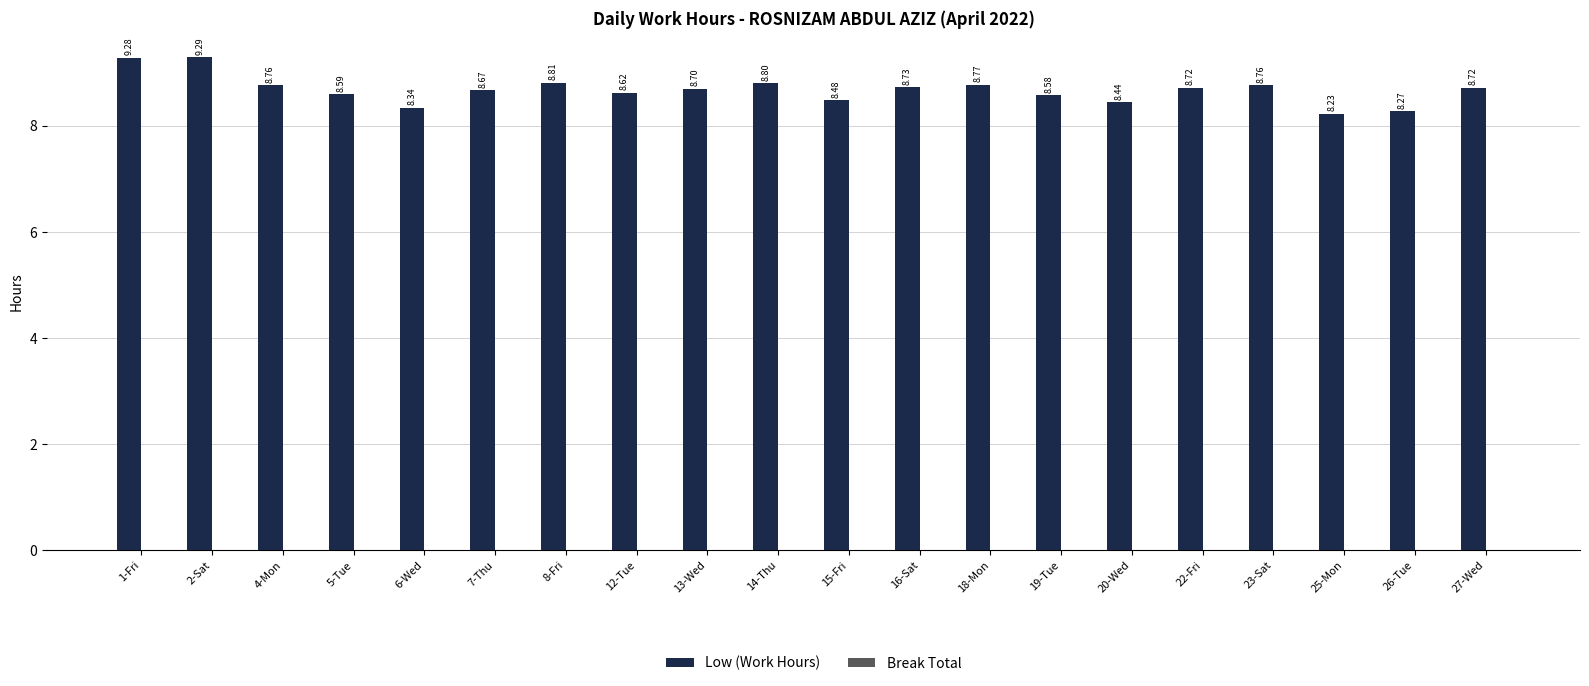

Does the chart contain any negative values?

No